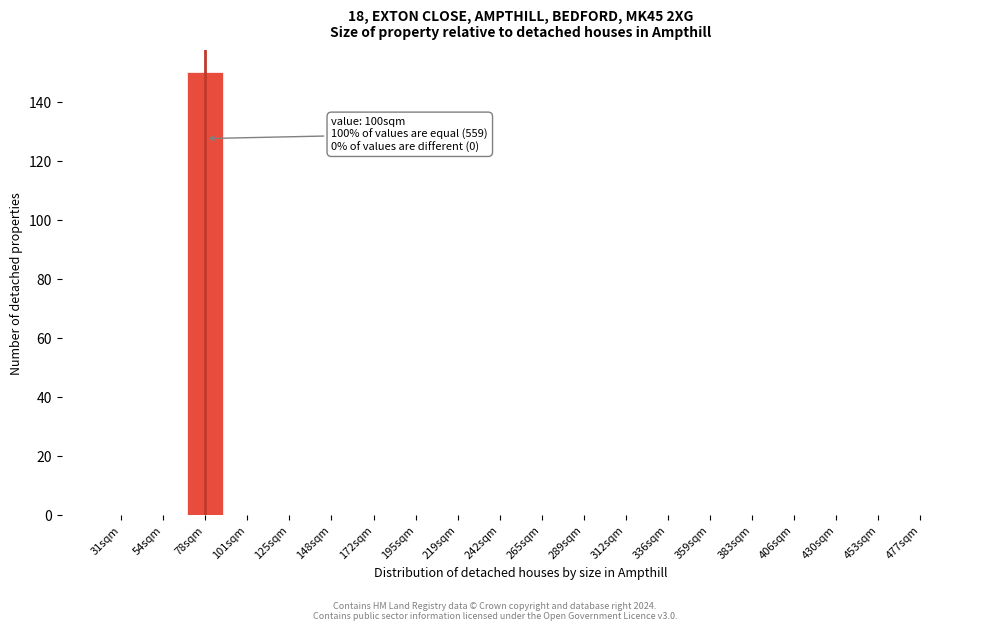

Reading right to left, list all the values displayed in this chart.

477sqm=0	453sqm=0	430sqm=0	406sqm=0	383sqm=0	359sqm=0	336sqm=0	312sqm=0	289sqm=0	265sqm=0	242sqm=0	219sqm=0	195sqm=0	172sqm=0	148sqm=0	125sqm=0	101sqm=0	78sqm=150	54sqm=0	31sqm=0